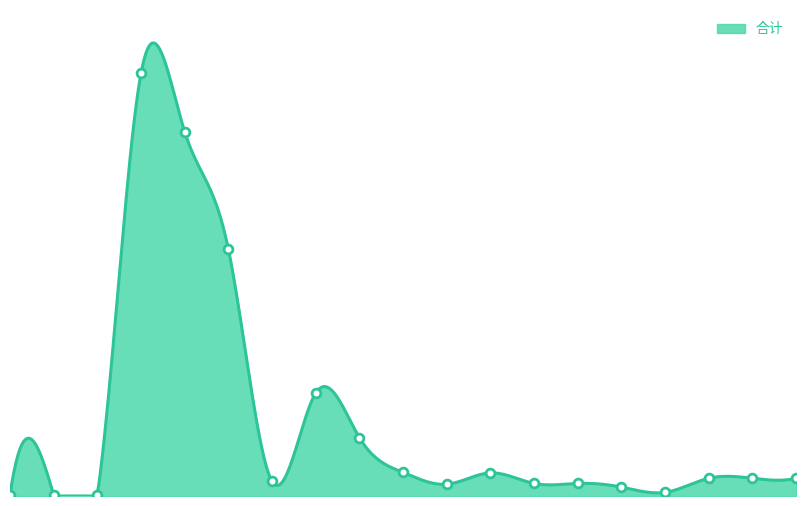

Between 事业单位医疗 and 一般行政管理事务, which is larger?

一般行政管理事务